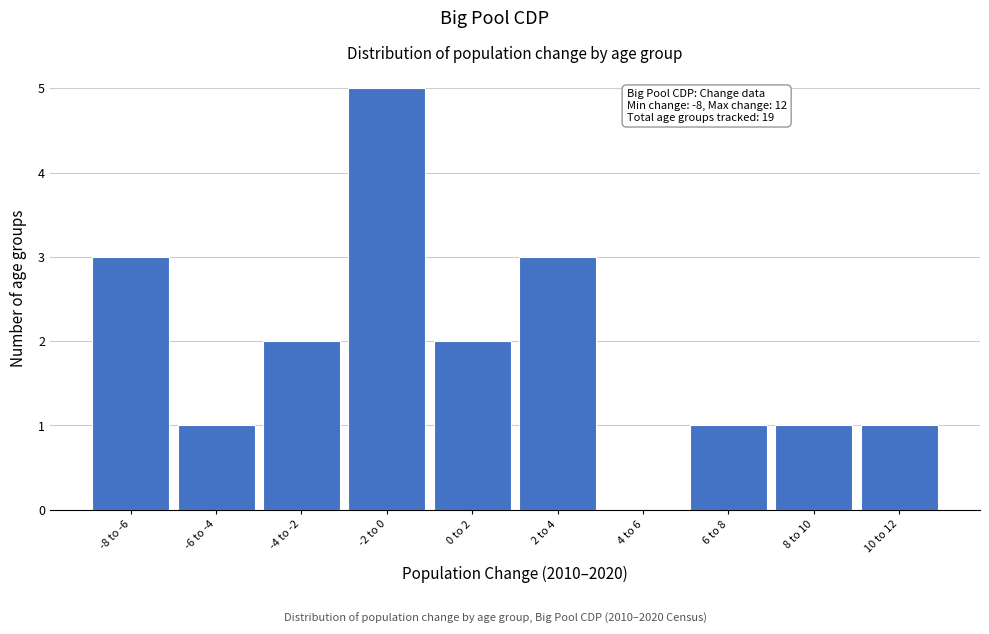

Reading left to right, what are all the values shown in this chart?

-8 to -6=3	-6 to -4=1	-4 to -2=2	-2 to 0=5	0 to 2=2	2 to 4=3	4 to 6=0	6 to 8=1	8 to 10=1	10 to 12=1